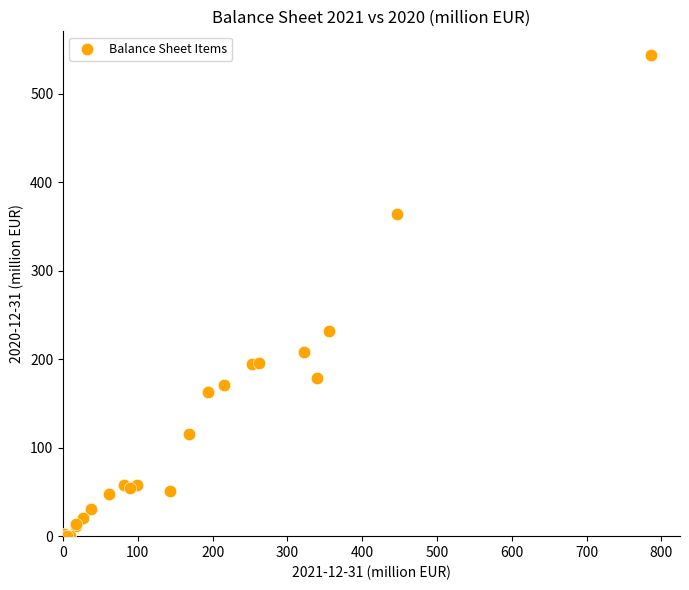

What Y value in the scatter plot is closest to 271?

232.2